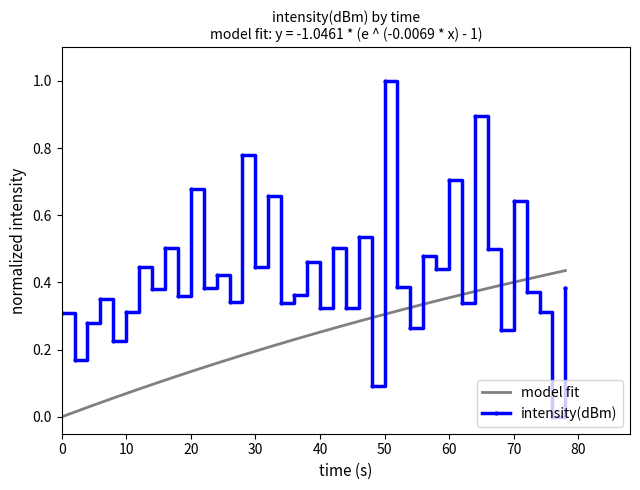

True or false: intensity(dBm) has more than 2 interior local peaks.

True